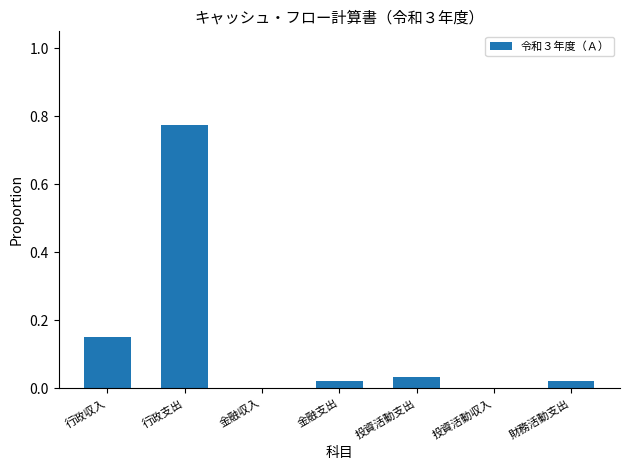

Which label corresponds to the largest value in the chart?

行政支出